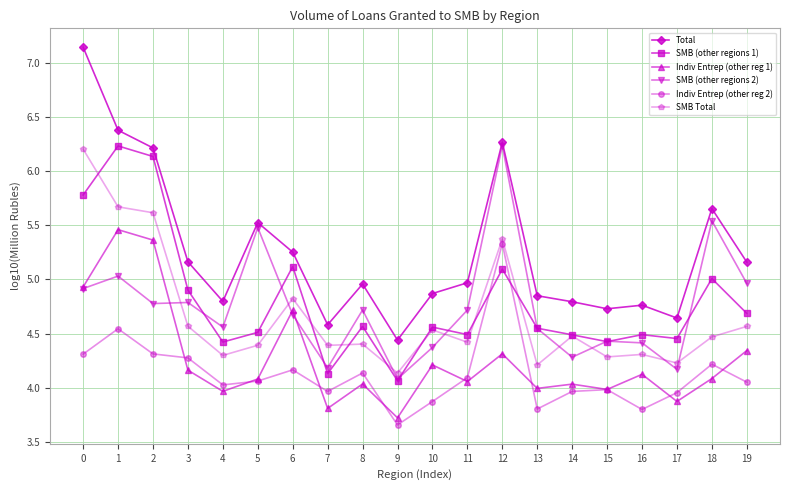

Where is SMB Total nearest to the value 5?

6